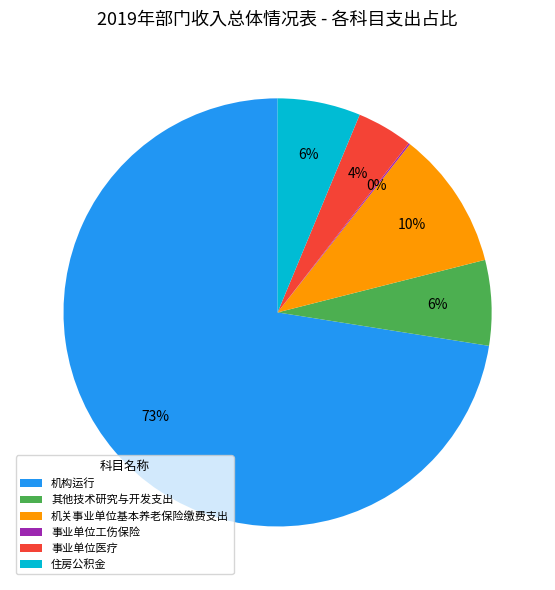

To the nearest percent, what percentage of the pie is 事业单位医疗?

4%